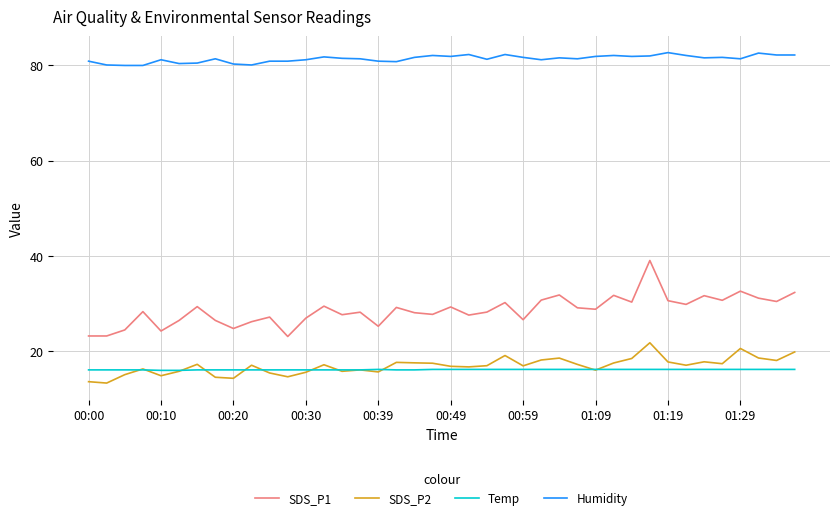

What is the highest value of the SDS_P1 series?

39.0